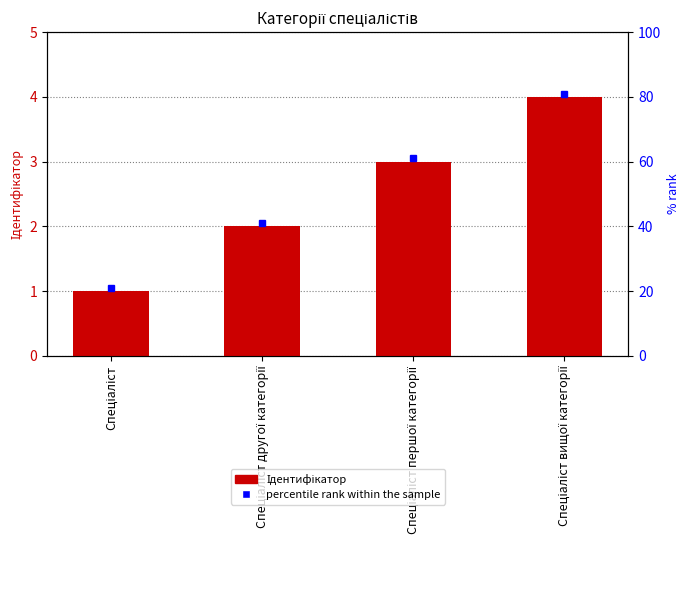

How many values are below 3?

2